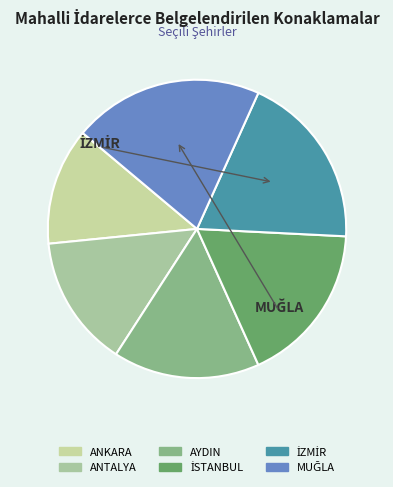

To the nearest percent, what is the combined percentage of İZMİR and MUĞLA?

40%